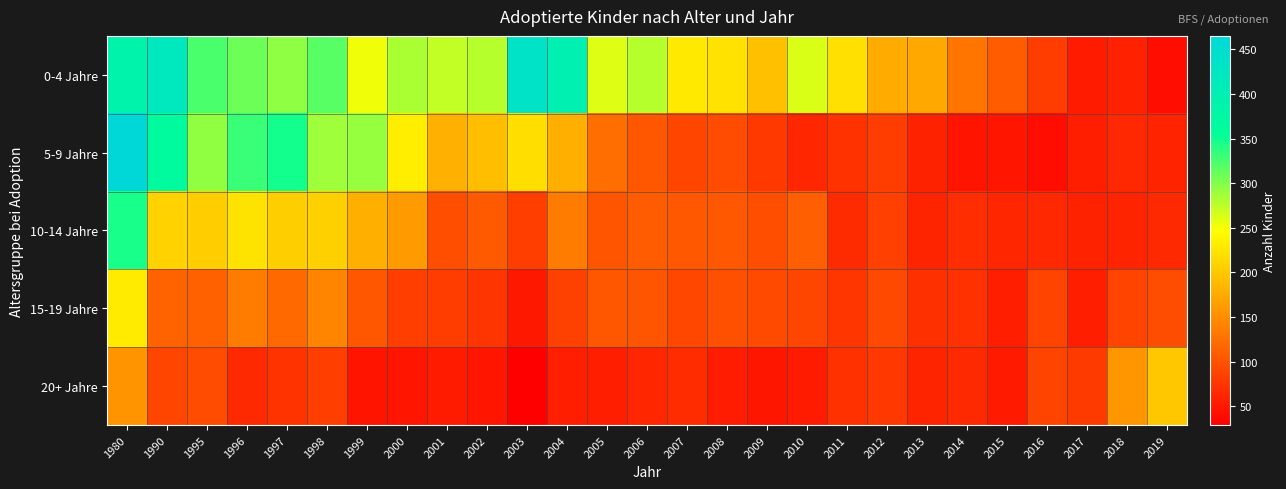

Reading left to right, extract all data points from this chart.

0-4 Jahre: 1980=387	1990=420	1995=324	1996=310	1997=295	1998=318	1999=253	2000=283	2001=273	2002=279	2003=433	2004=397	2005=261	2006=279	2007=229	2008=223	2009=194	2010=263	2011=221	2012=176	2013=173	2014=130	2015=109	2016=82	2017=53	2018=58	2019=41
5-9 Jahre: 1980=465	1990=365	1995=294	1996=332	1997=348	1998=288	1999=292	2000=233	2001=180	2002=193	2003=219	2004=179	2005=124	2006=104	2007=89	2008=95	2009=79	2010=63	2011=73	2012=82	2013=59	2014=47	2015=48	2016=41	2017=56	2018=64	2019=60
10-14 Jahre: 1980=345	1990=209	1995=205	1996=224	1997=206	1998=207	1999=179	2000=161	2001=97	2002=107	2003=83	2004=136	2005=102	2006=108	2007=105	2008=105	2009=97	2010=111	2011=67	2012=85	2013=61	2014=69	2015=63	2016=64	2017=59	2018=61	2019=65
15-19 Jahre: 1980=230	1990=115	1995=112	1996=136	1997=120	1998=143	1999=104	2000=83	2001=82	2002=75	2003=51	2004=86	2005=104	2006=102	2007=91	2008=98	2009=93	2010=90	2011=76	2012=92	2013=71	2014=72	2015=57	2016=88	2017=57	2018=88	2019=96
20+ Jahre: 1980=156	1990=89	1995=95	1996=65	1997=74	1998=83	1999=47	2000=48	2001=53	2002=48	2003=29	2004=56	2005=56	2006=63	2007=68	2008=54	2009=49	2010=53	2011=72	2012=78	2013=61	2014=65	2015=52	2016=88	2017=80	2018=158	2019=200